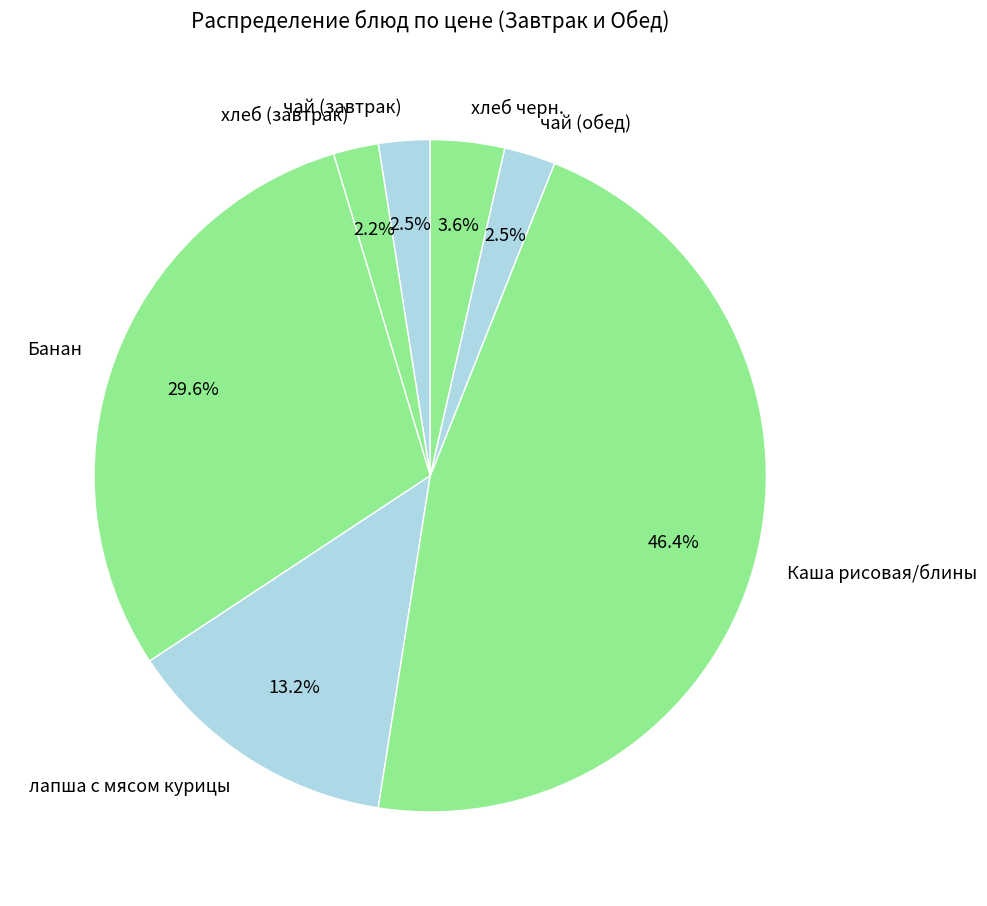

How many slices are in this pie chart?

7